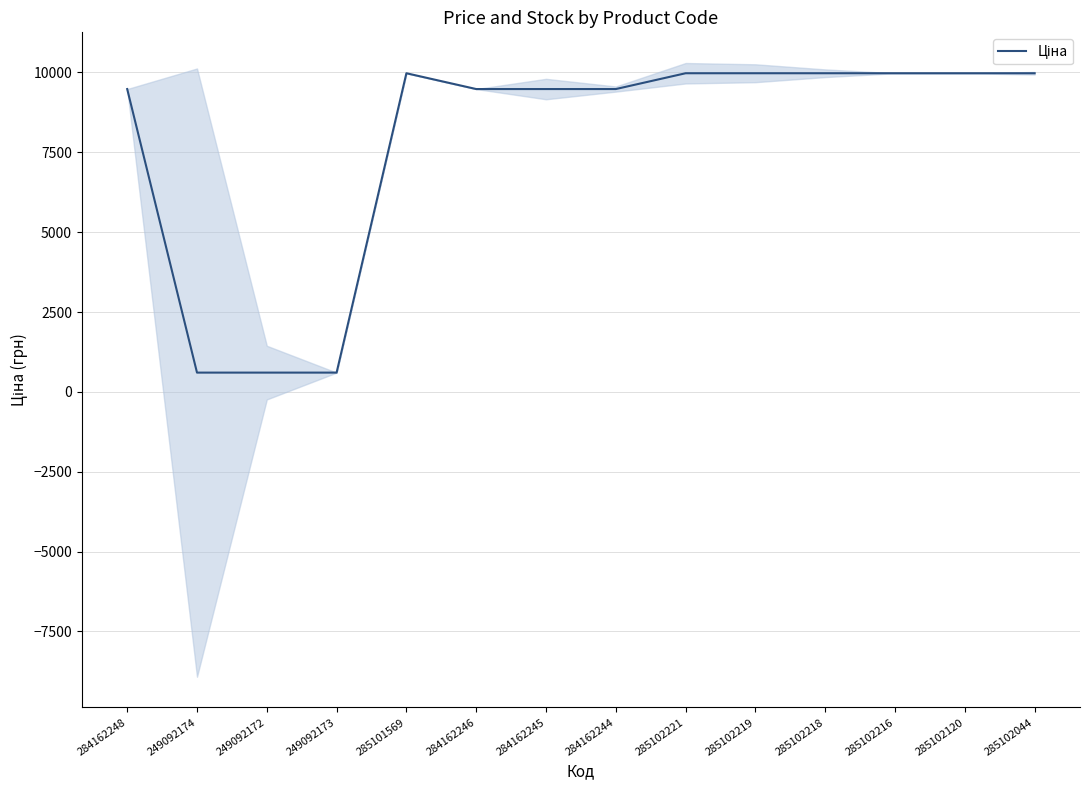

Reading left to right, list all the values displayed in this chart.

284162248=9480.1	249092174=603.7	249092172=603.7	249092173=603.7	285101569=9975.0	284162246=9480.1	284162245=9480.1	284162244=9480.1	285102221=9975.0	285102219=9975.0	285102218=9975.0	285102216=9975.0	285102120=9975.0	285102044=9975.0